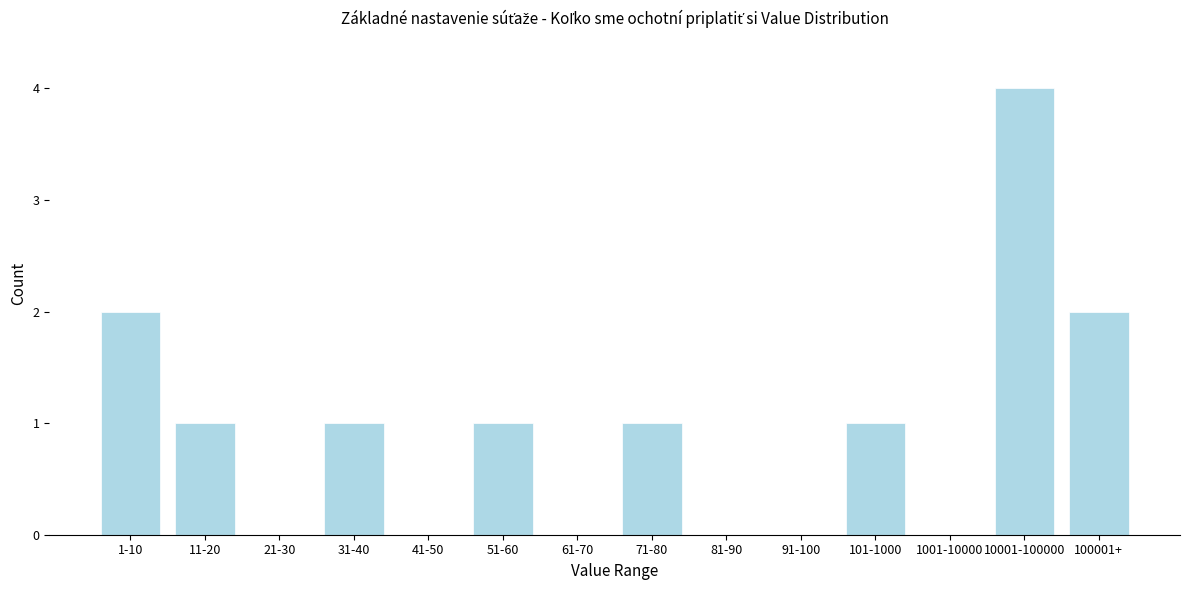

The value at 31-40 is 1. True or false?

True